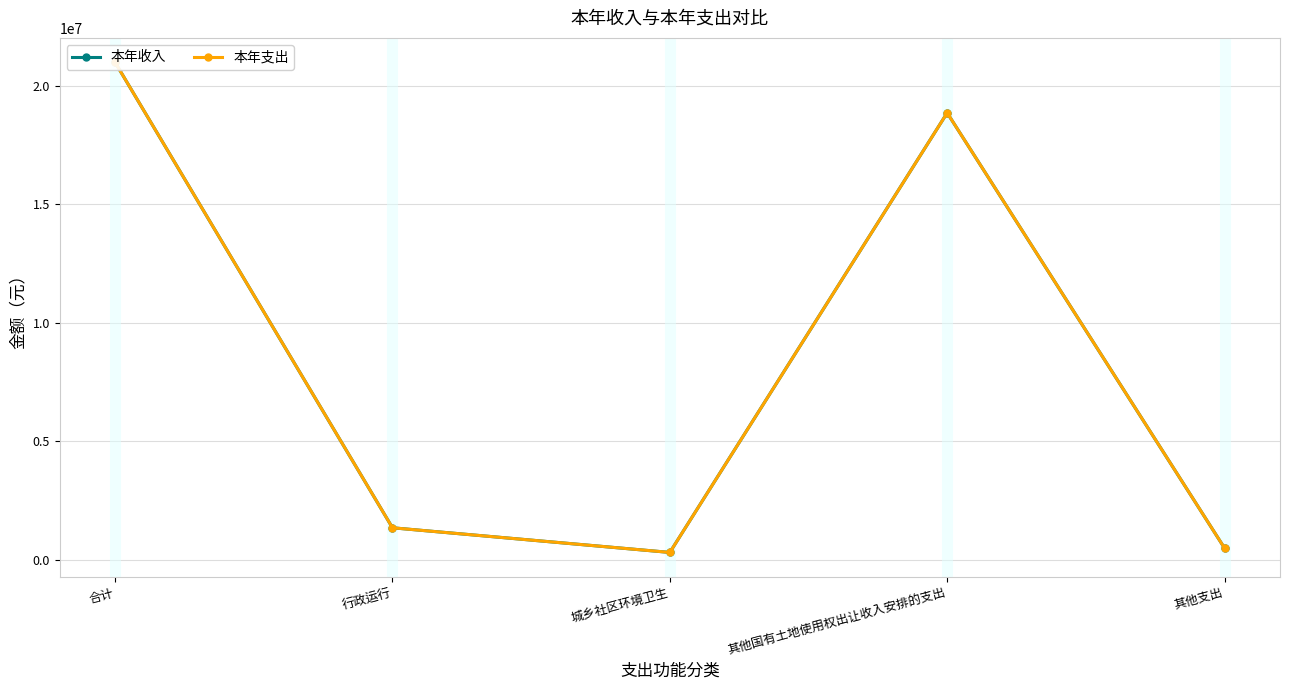

What is the difference between the 本年收入 values at 其他支出 and 行政运行?

857802.1